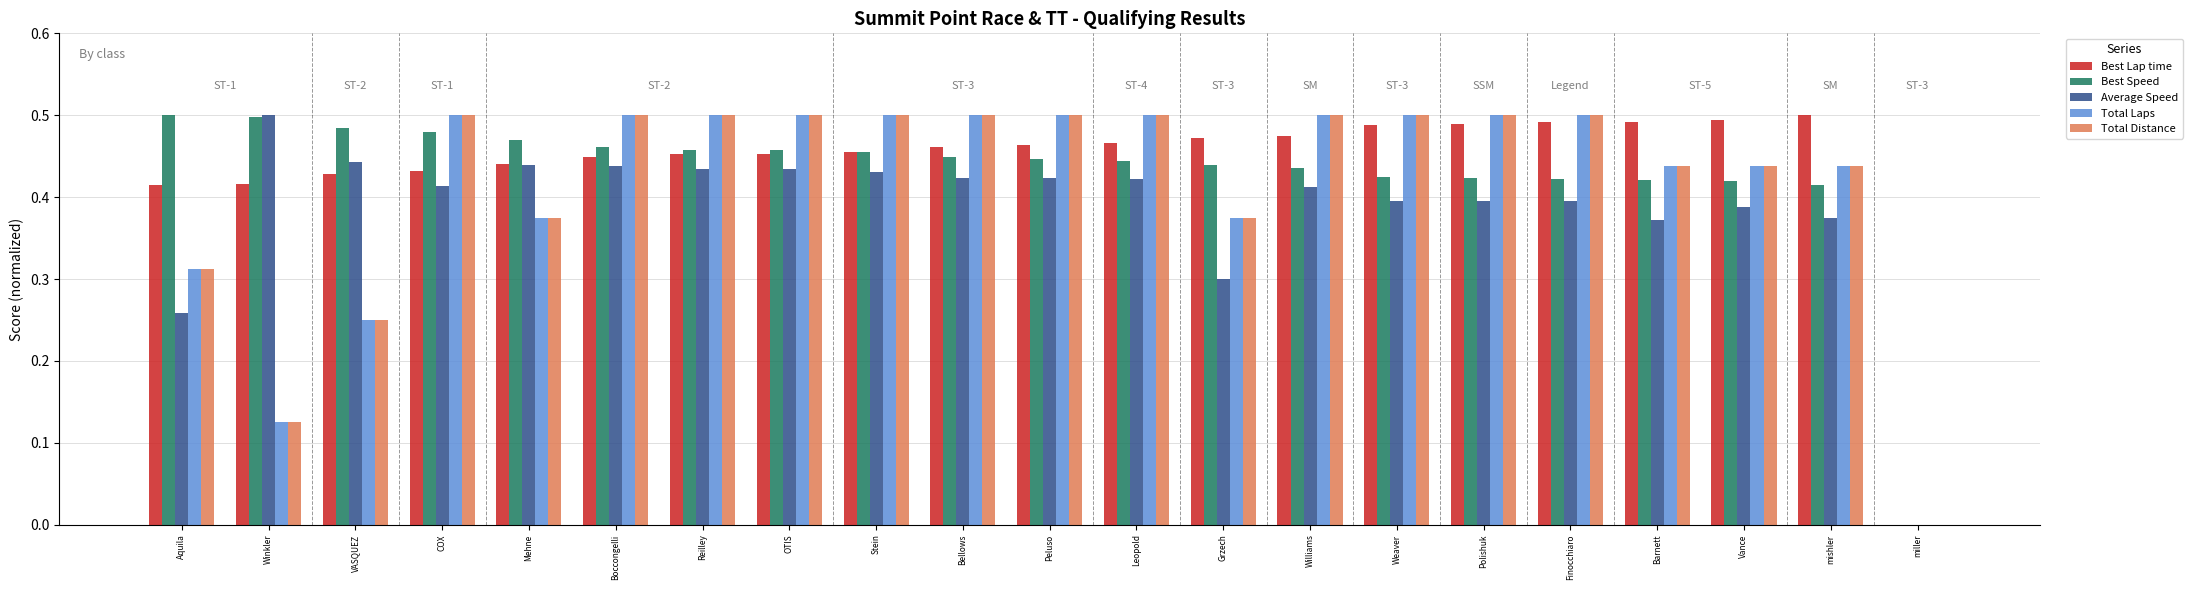

What is the sum of all Total Laps values?

8.8